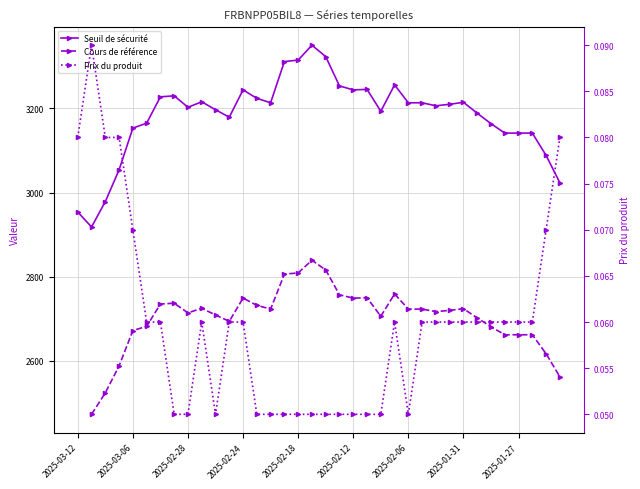

True or false: Prix du produit and Cours de référence cross at least once.

False